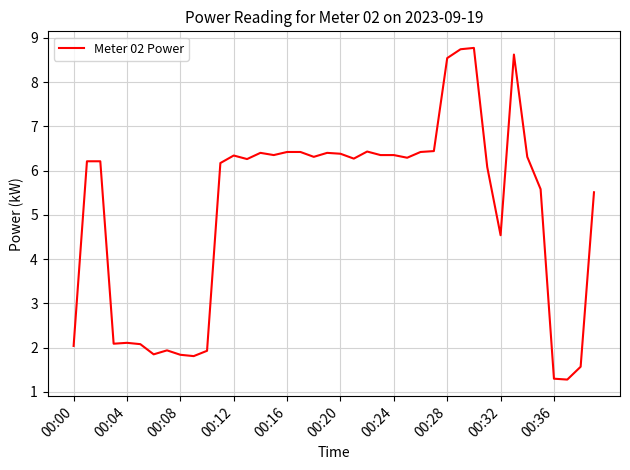

True or false: there are more than 0 points higher than both neighbors.

True